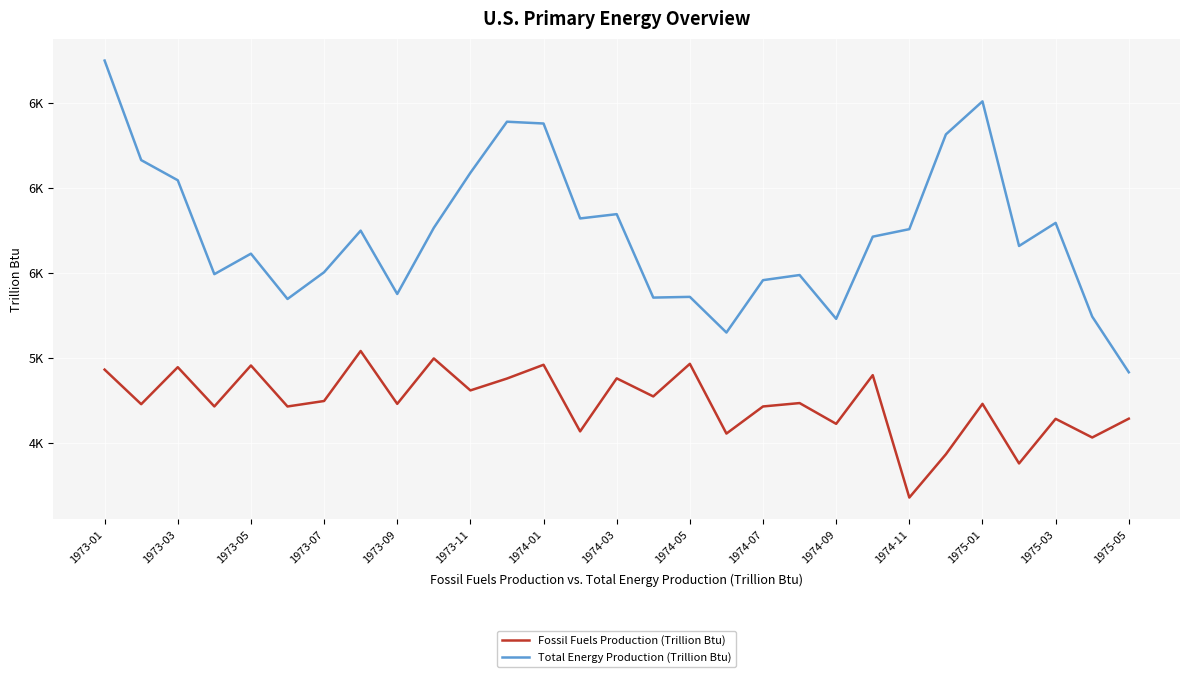

Which series has the widest spread of values?

Total Energy Production (Trillion Btu)